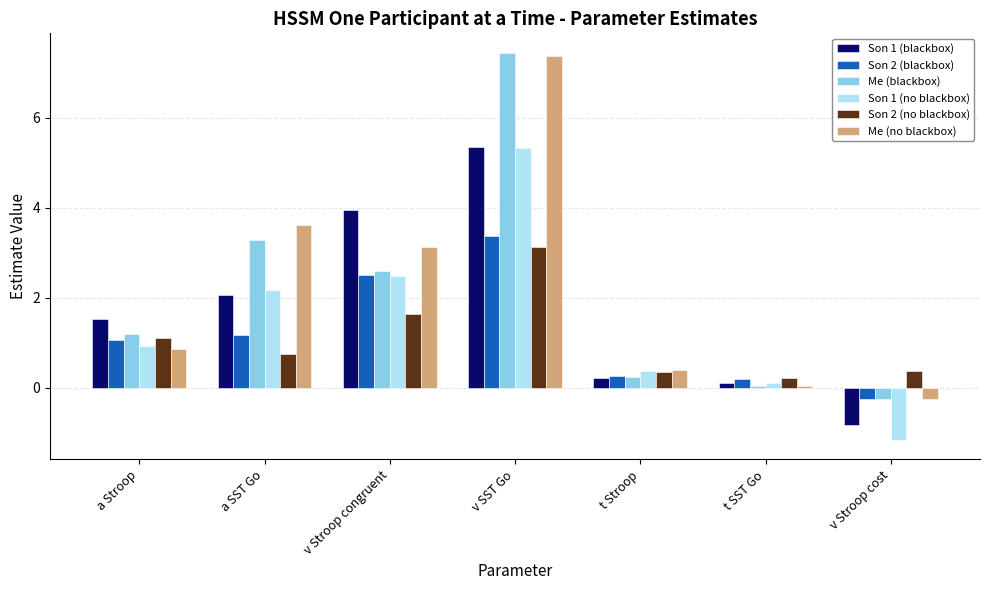

Which category has the highest value across all series?

v SST Go